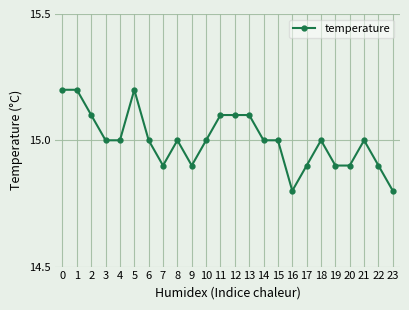

What is the difference between the maximum and minimum values?

0.4